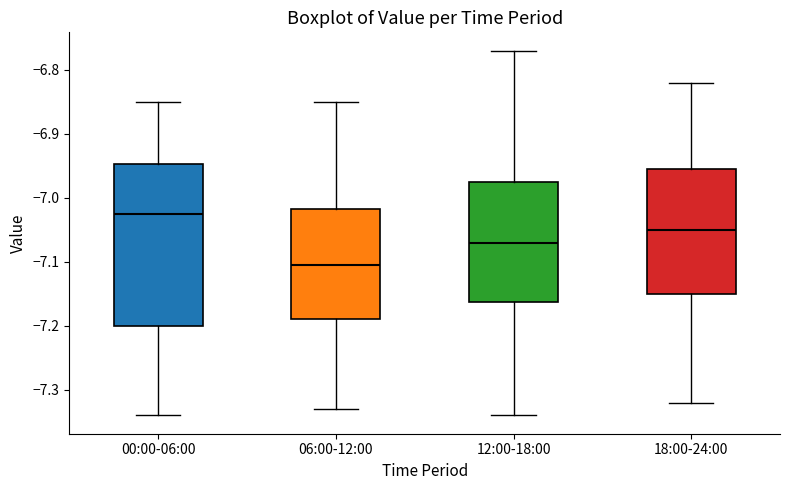

Which box has the lowest median line?

06:00-12:00